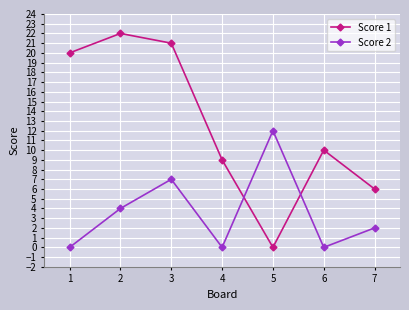

What is the difference between the maximum and minimum values in the Score 1 series?

22